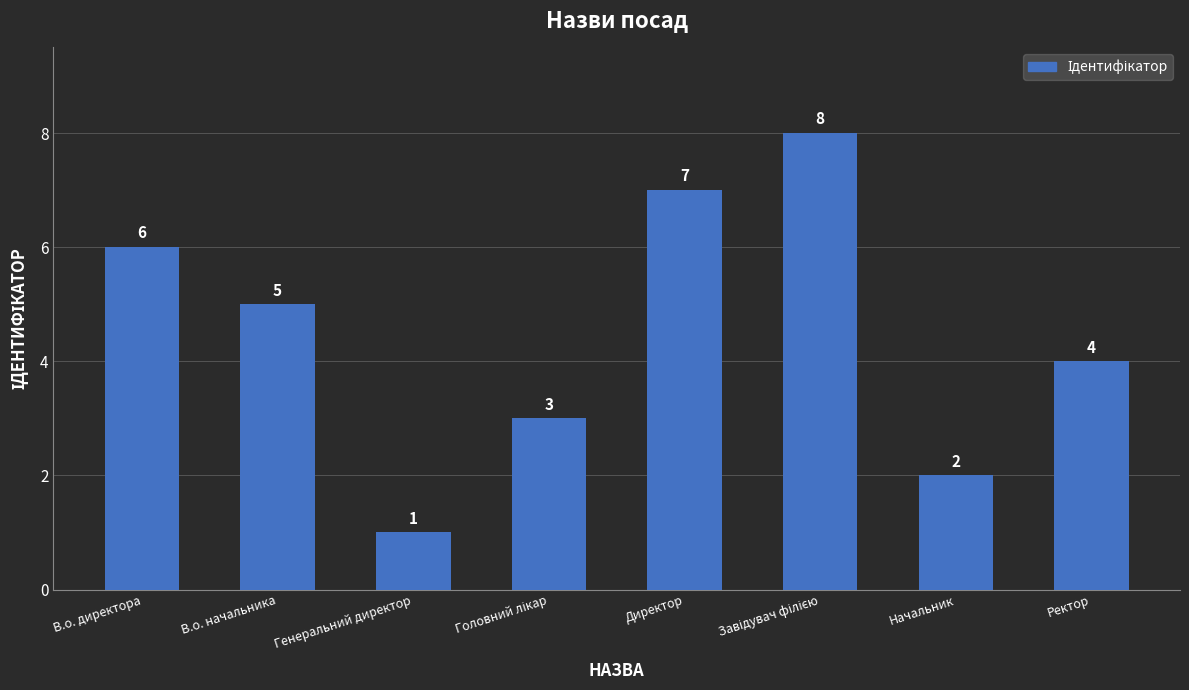

What is the smallest value displayed?

1